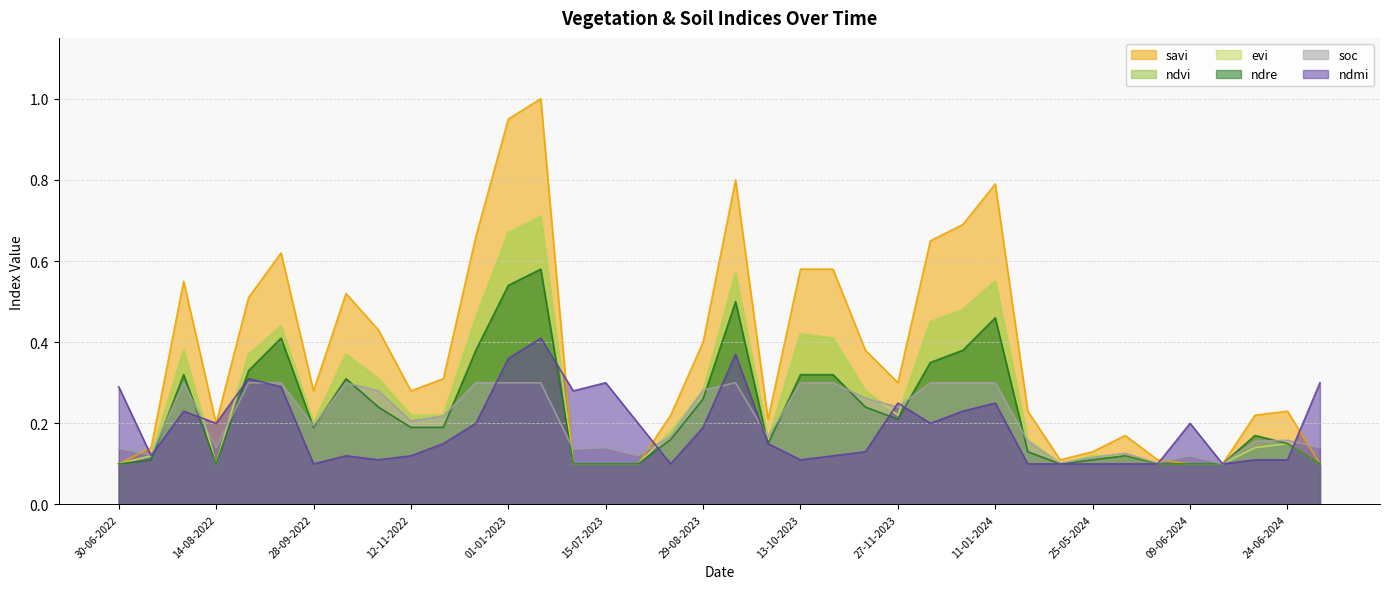

Does the chart have visible grid lines?

Yes